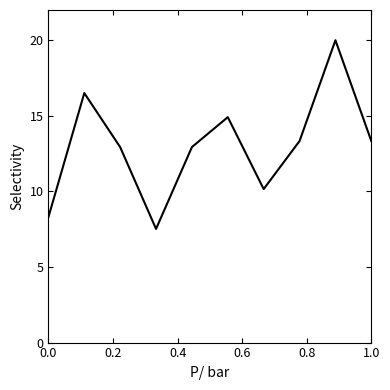

How many lines are shown in the chart?

1